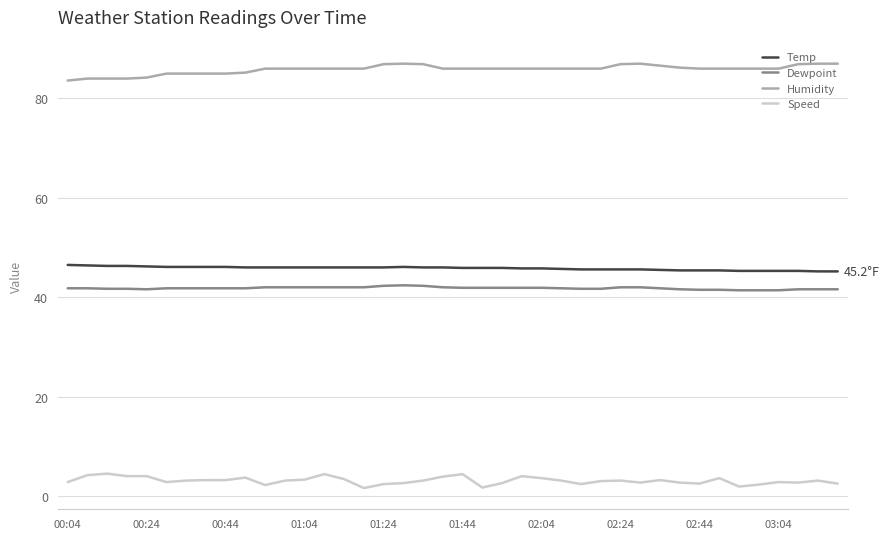

List the series in order of their peak value, lowest first.

Speed, Dewpoint, Temp, Humidity